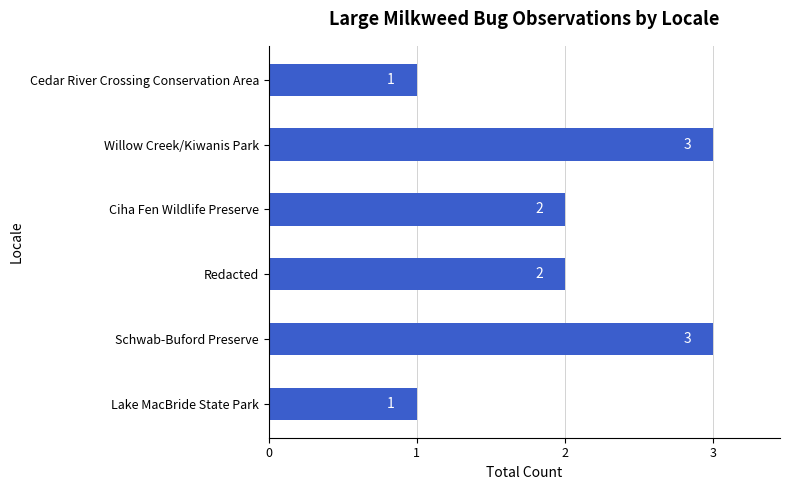

Between Redacted and Willow Creek/Kiwanis Park, which is larger?

Willow Creek/Kiwanis Park